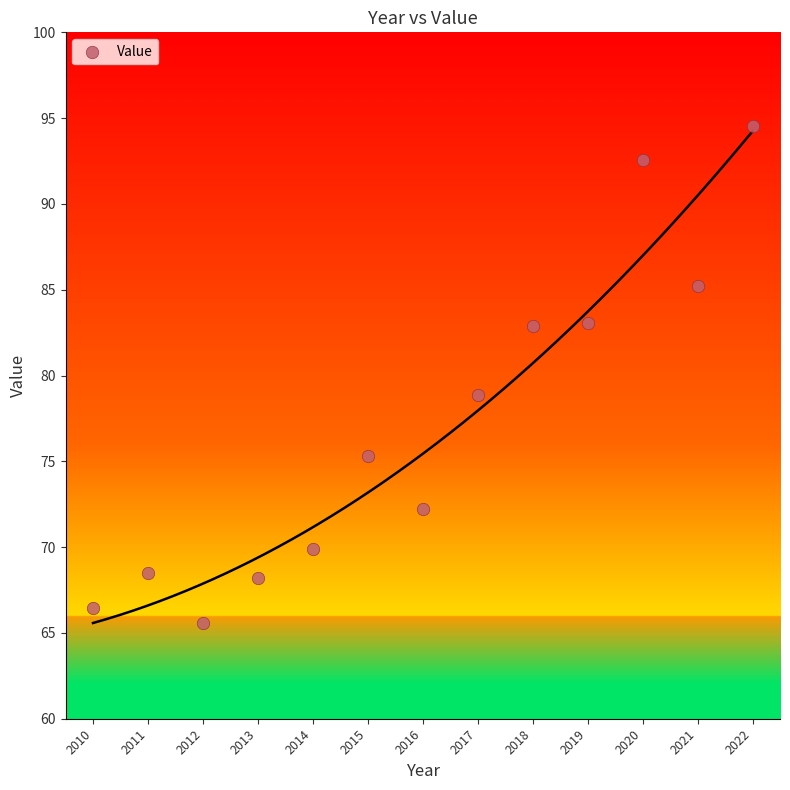

What Y value in the scatter plot is closest to 80?

78.8